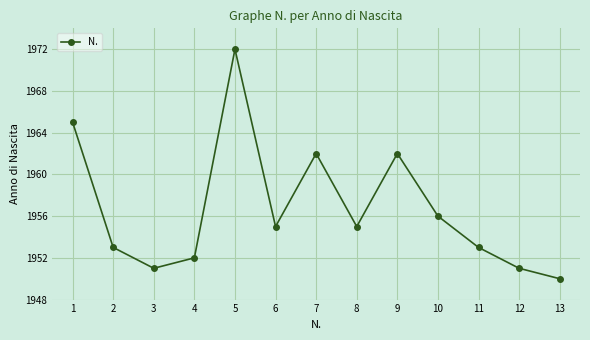

The chart shows a value of 984 at 9. True or false?

False